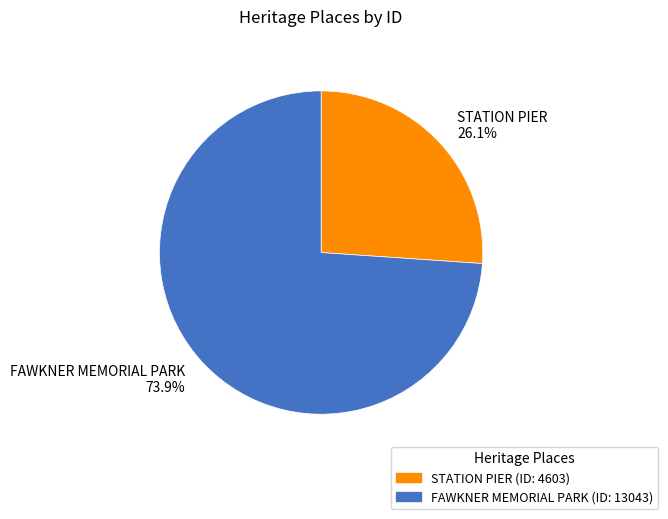

True or false: FAWKNER MEMORIAL PARK accounts for 66% of the total.

False